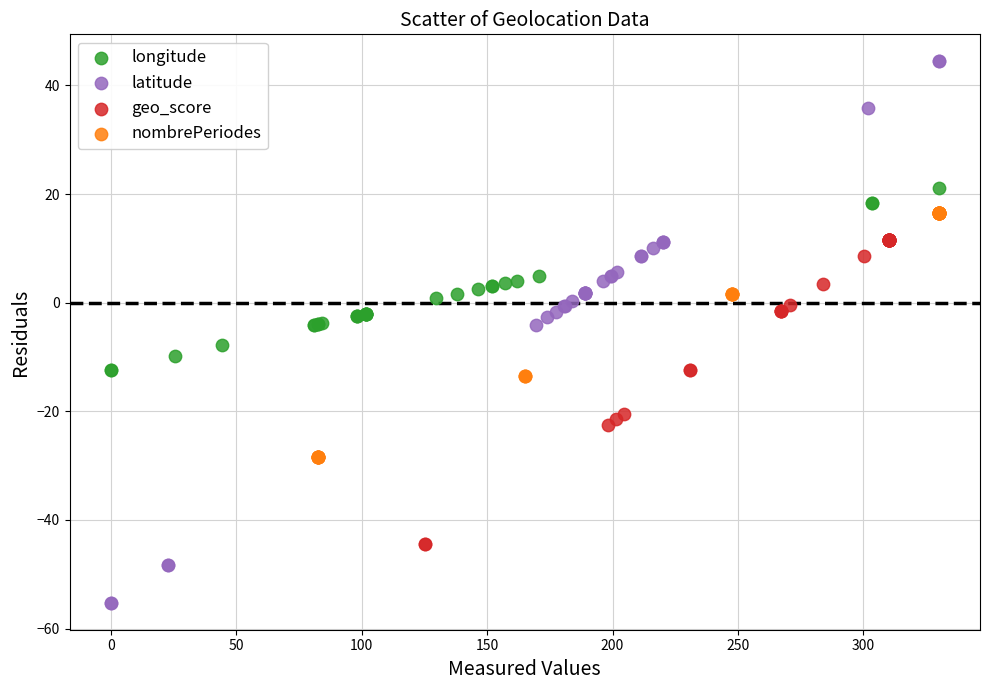

What are all the series names shown in the legend?

longitude, latitude, geo_score, nombrePeriodes